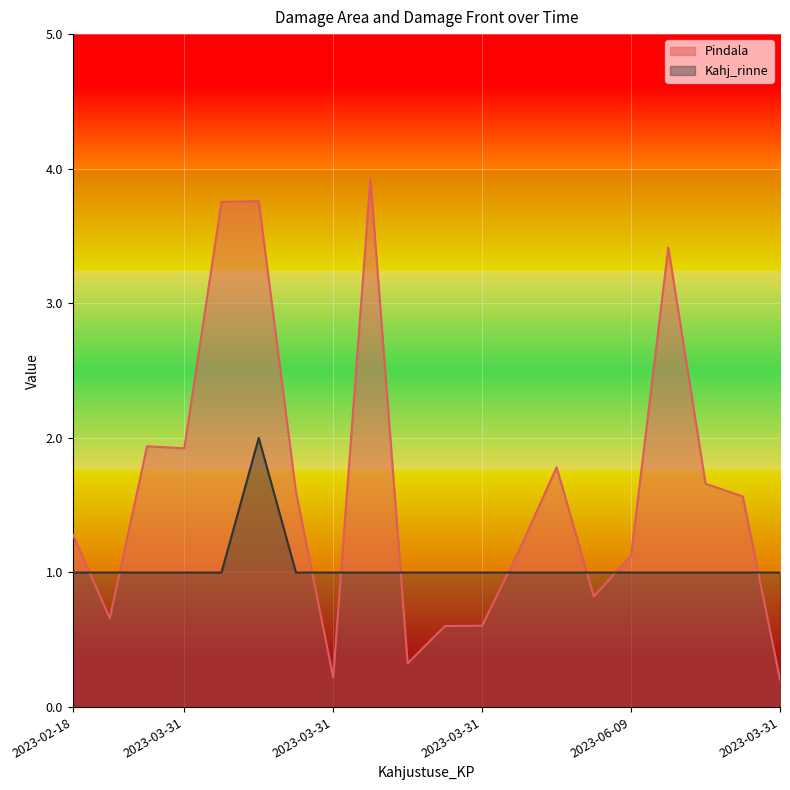

How many interior local peaks does the Pindala series have?

5